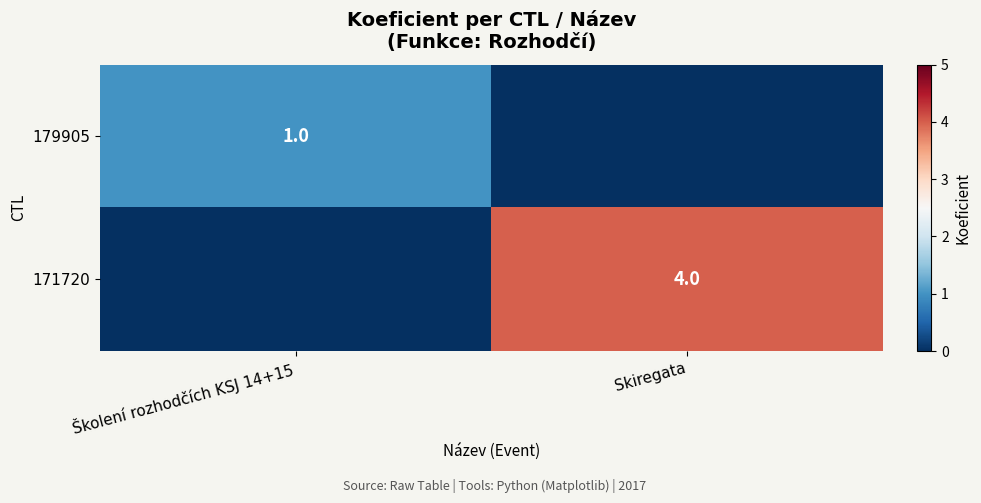

Which series has the largest range (max minus min)?

171720